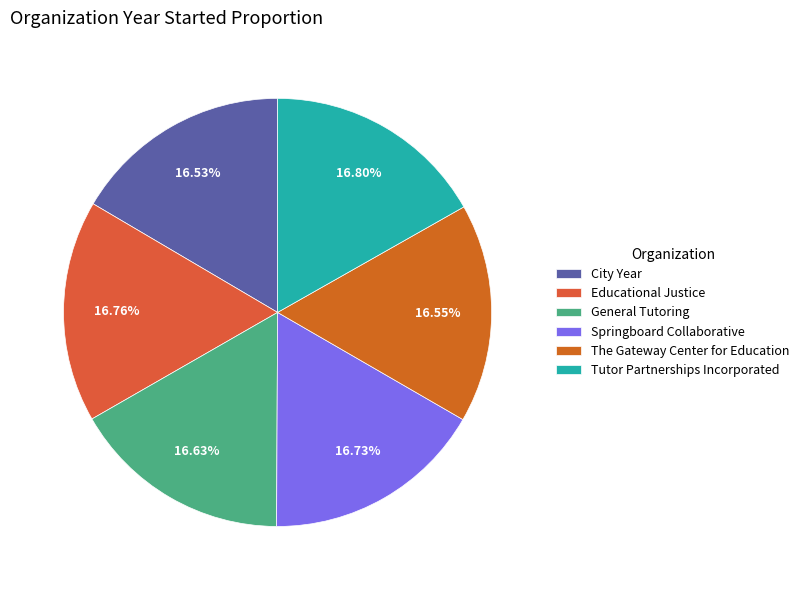

Is Educational Justice the majority of the pie?

No